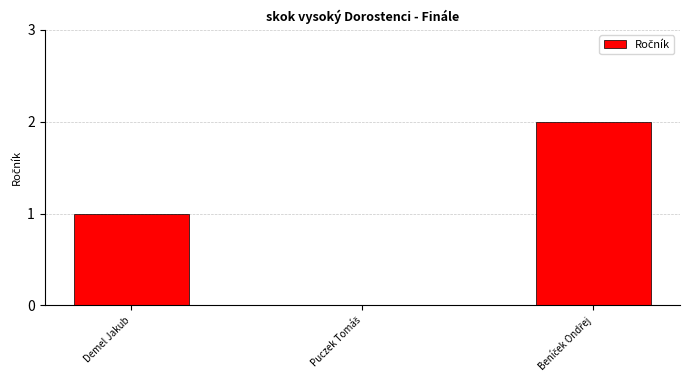

The chart shows a value of 0 at Demel Jakub. True or false?

False